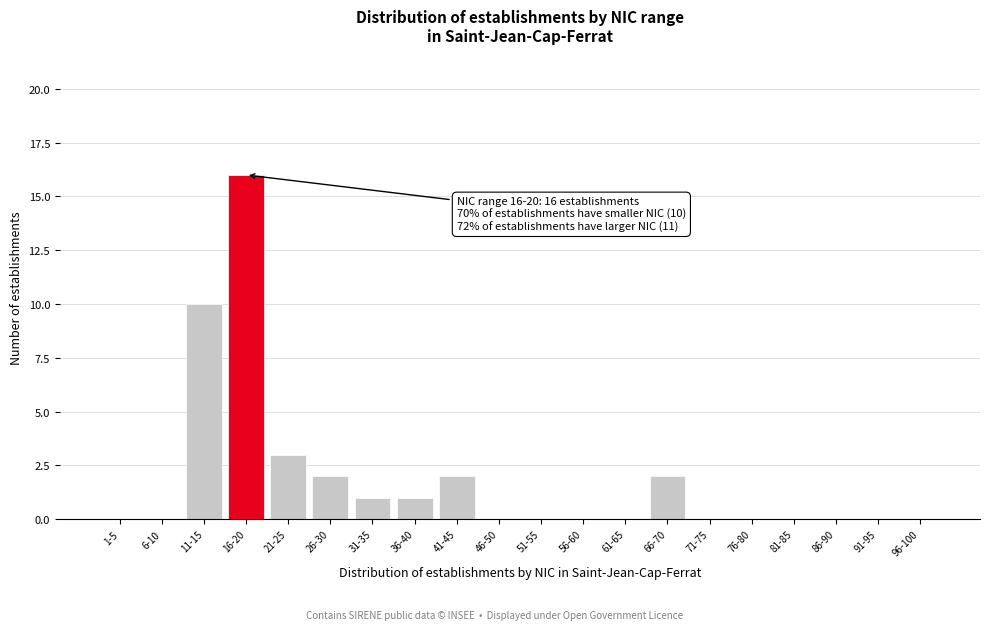

Reading left to right, list all the values displayed in this chart.

1-5=0	6-10=0	11-15=10	16-20=16	21-25=3	26-30=2	31-35=1	36-40=1	41-45=2	46-50=0	51-55=0	56-60=0	61-65=0	66-70=2	71-75=0	76-80=0	81-85=0	86-90=0	91-95=0	96-100=0